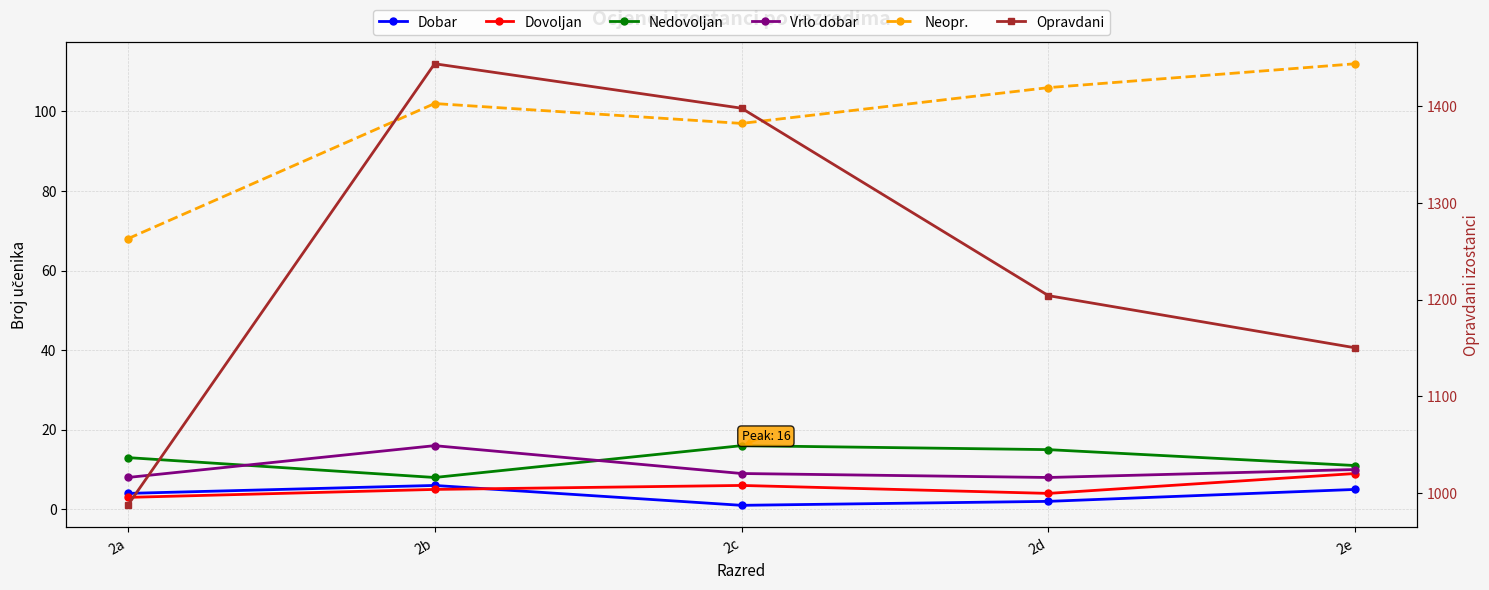

Is this an area chart (filled region under the line)?

No